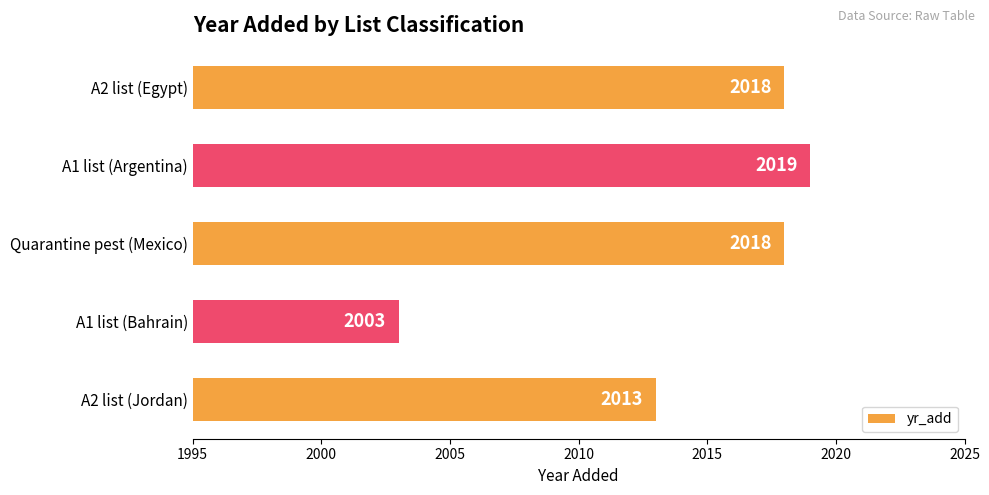

What is the difference between the maximum and second lowest values?

6